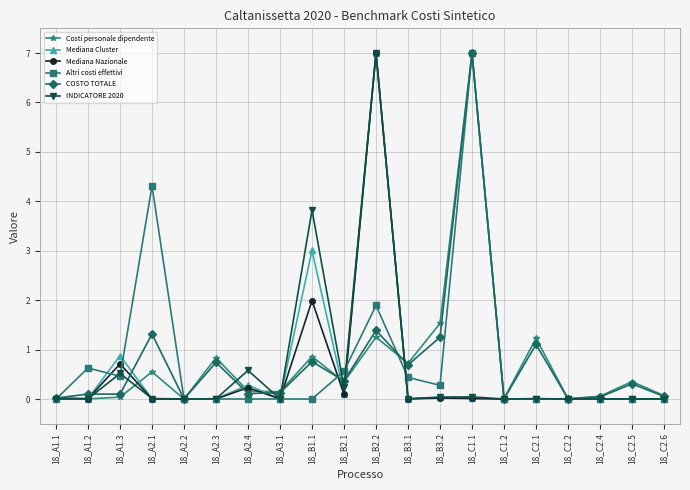

What is the label of the 11th point from the left?

18_B2.2